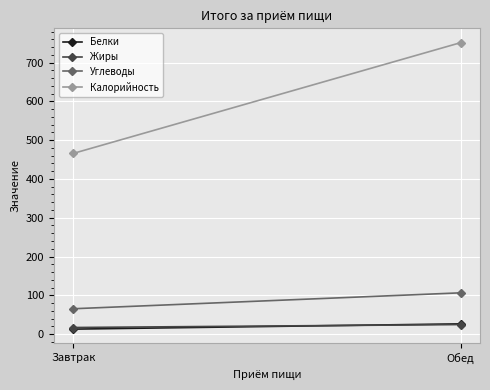

Rank the categories by Белки value from highest to lowest.

Обед, Завтрак